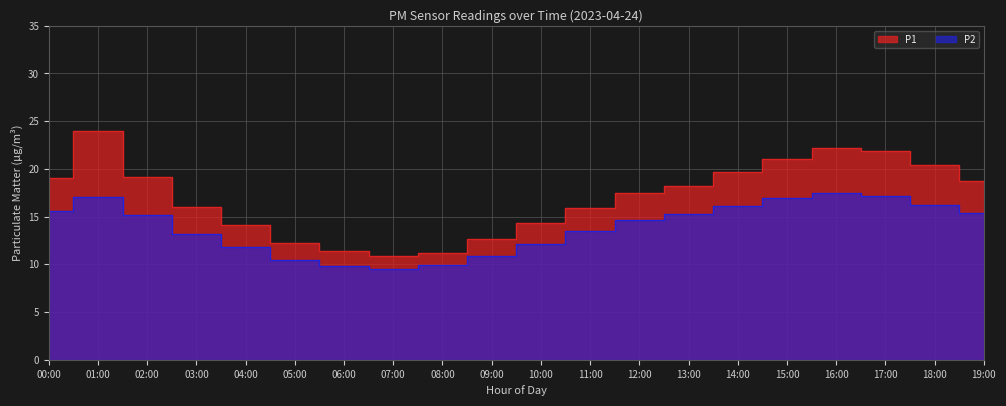

True or false: P2 has a value of 18.6 at 10:00.

False